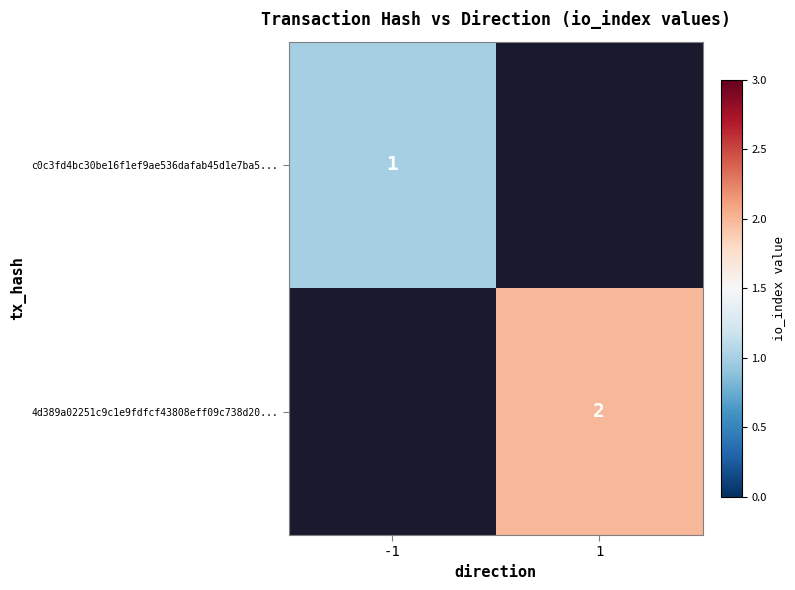

The 4d389a02251c9c1e9fdfcf43808eff09c738d20... series shows 2 at 1. True or false?

True